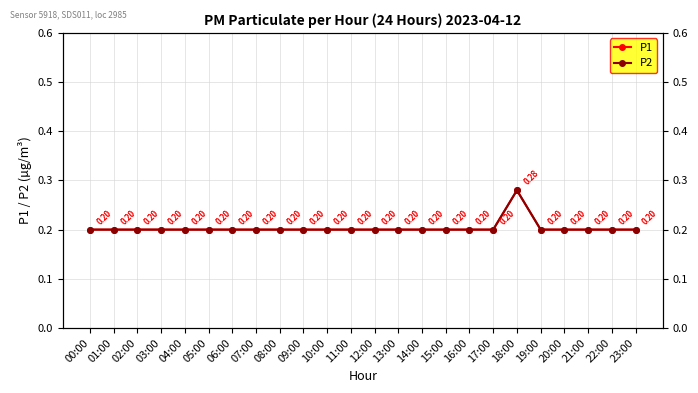

What is the lowest value of the P2 series?

0.2